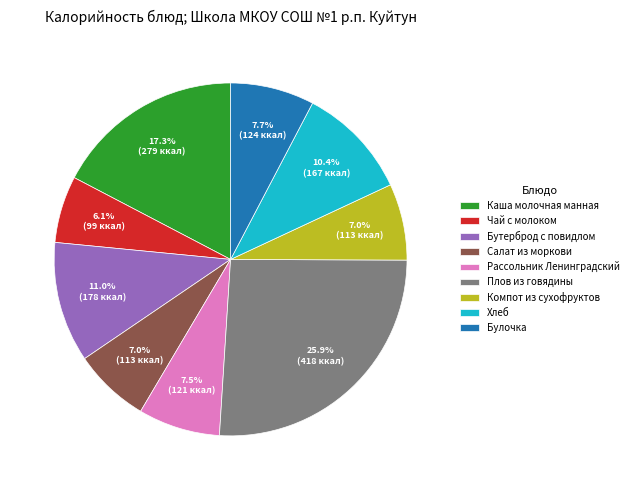

To the nearest percent, what is the combined percentage of Компот из сухофруктов and Бутерброд с повидлом?

18%